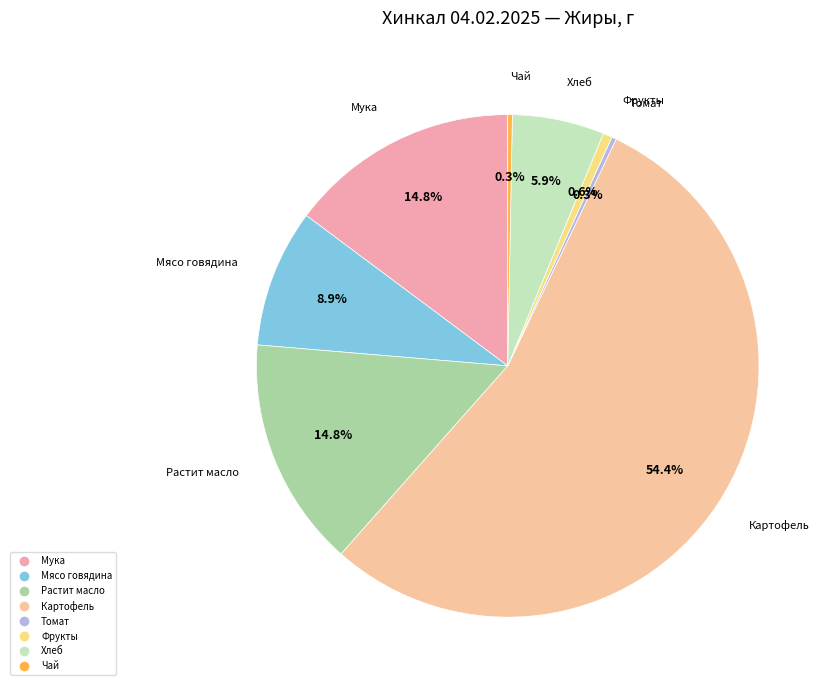

How many segments does this pie chart have?

8